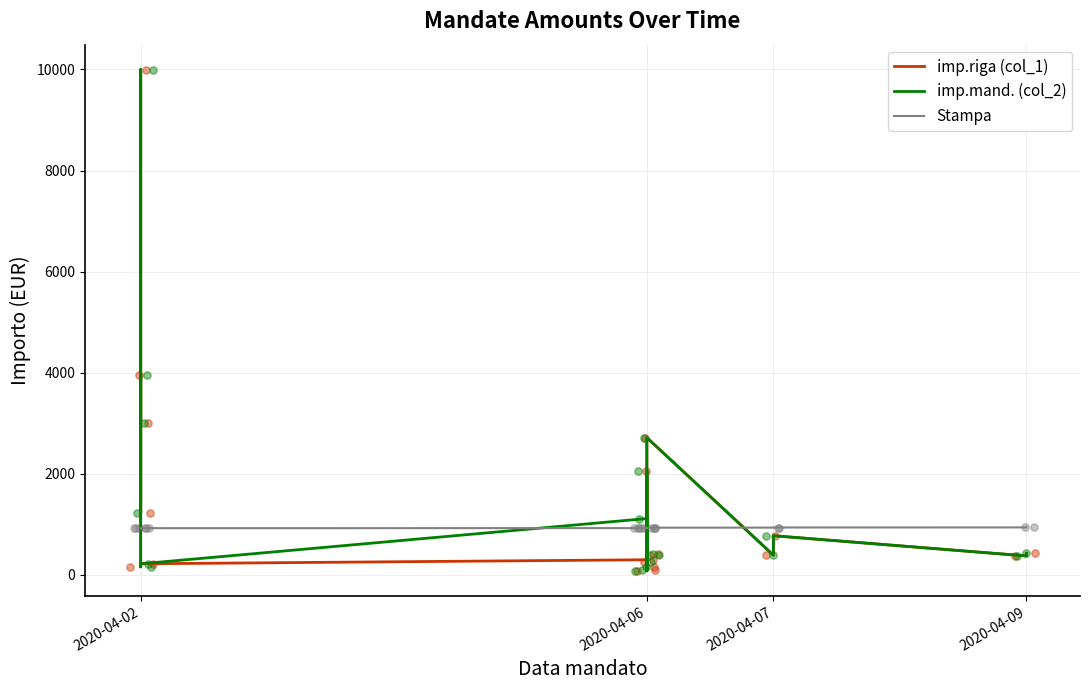

What are all the series names shown in the legend?

imp.riga (col_1), imp.mand. (col_2), Stampa